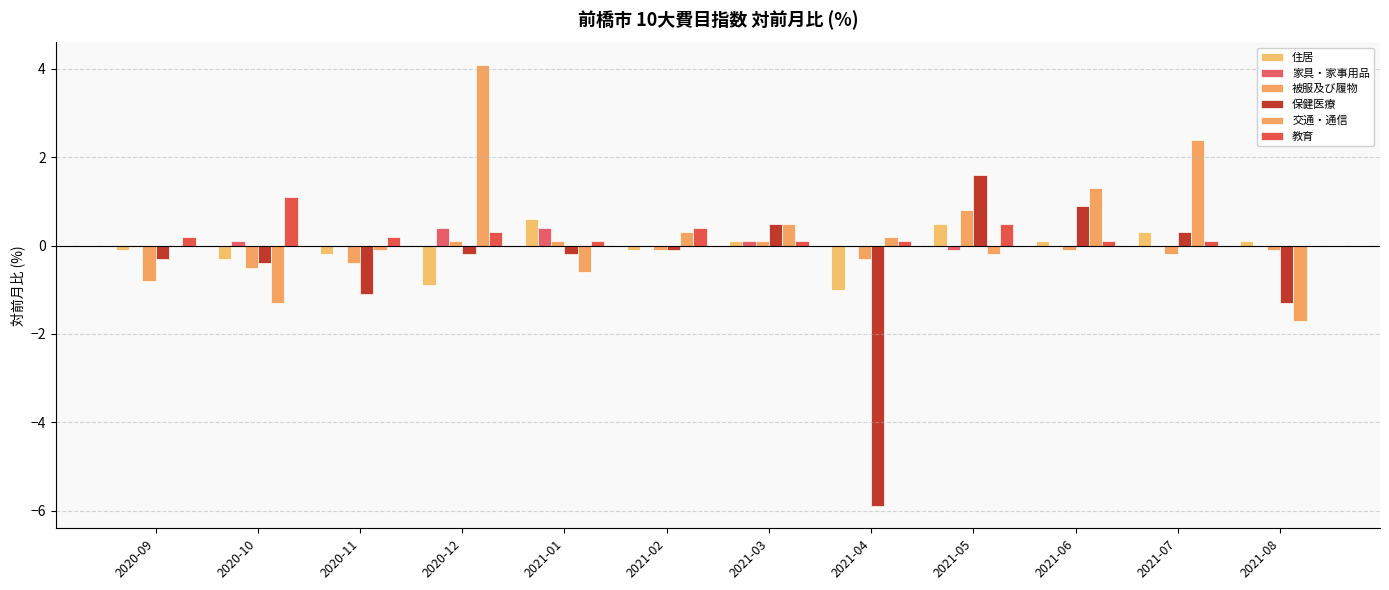

How many groups of bars are there?

12